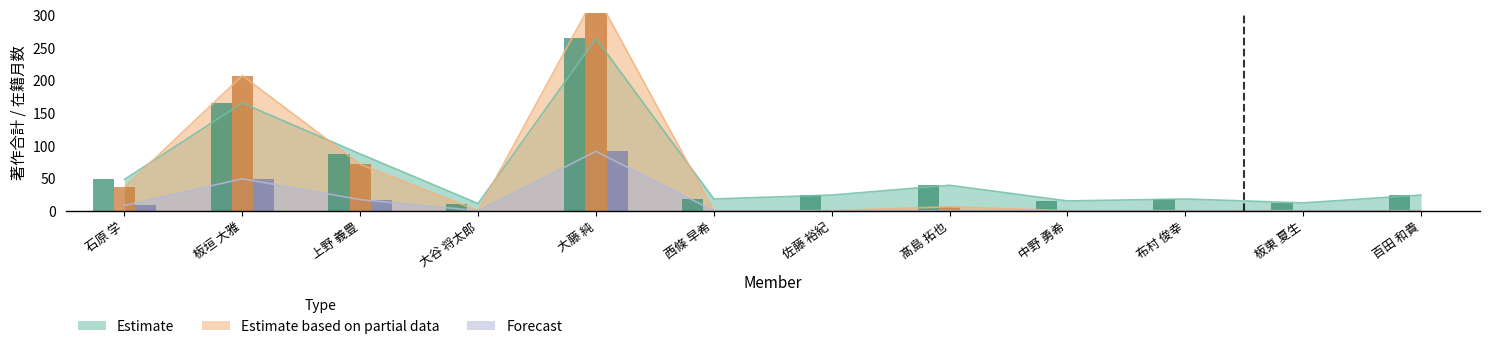

Are the bars horizontal?

No